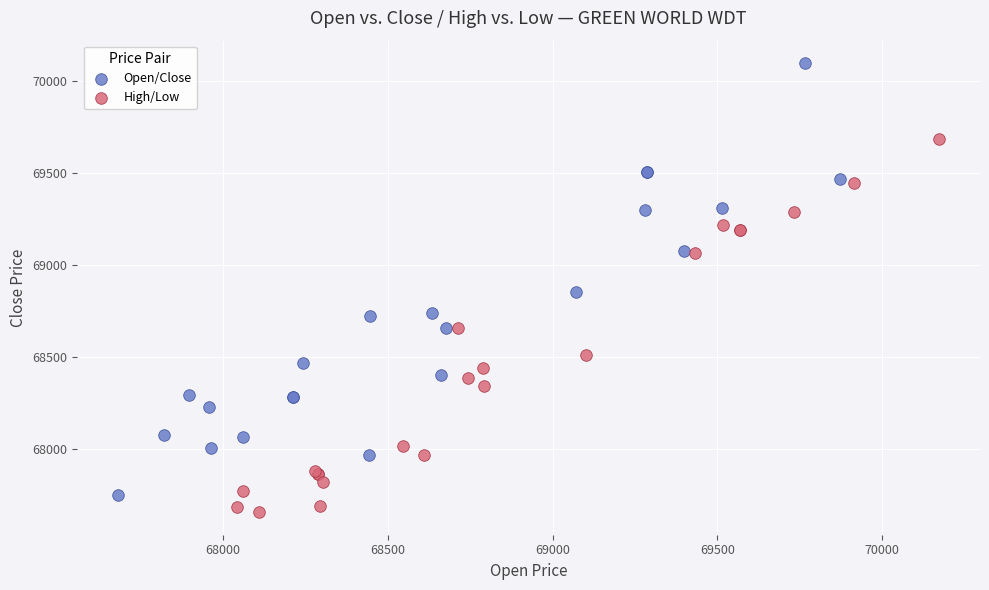

What are all the series names shown in the legend?

Open/Close, High/Low